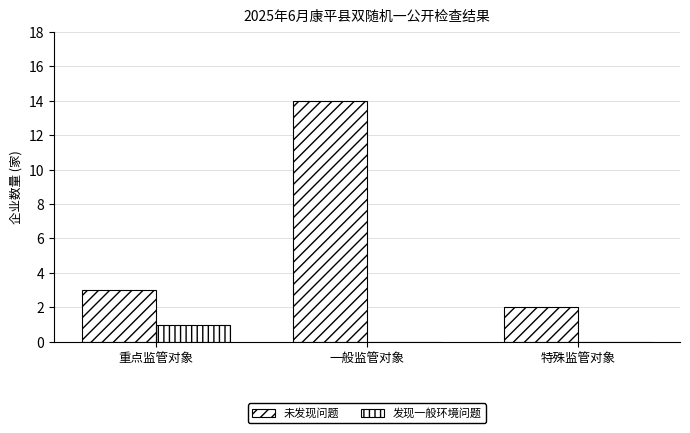

What is the sum of all 未发现问题 values?

19